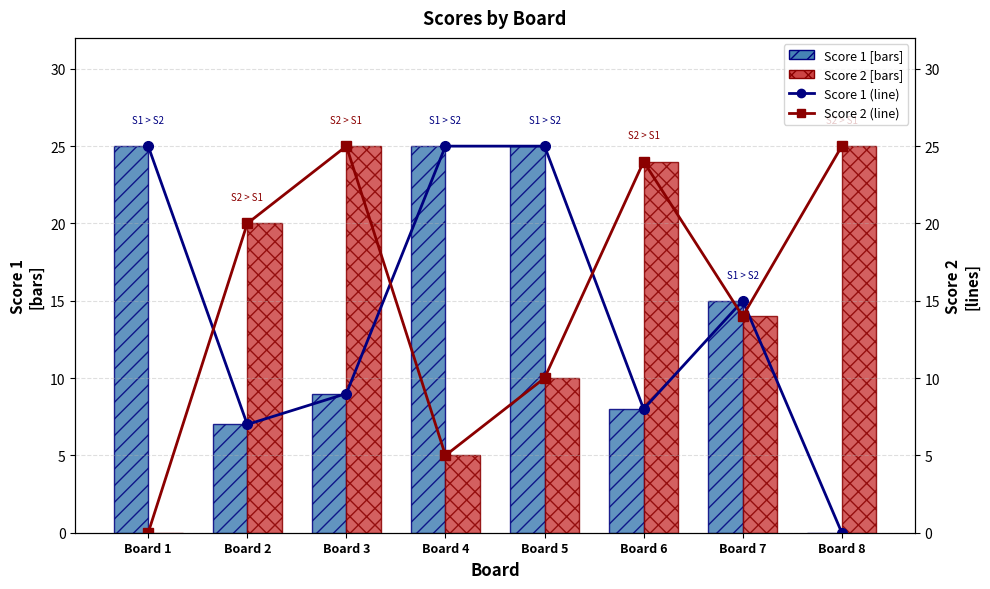

At which label does Score 2 (line) first exceed 20?

Board 3